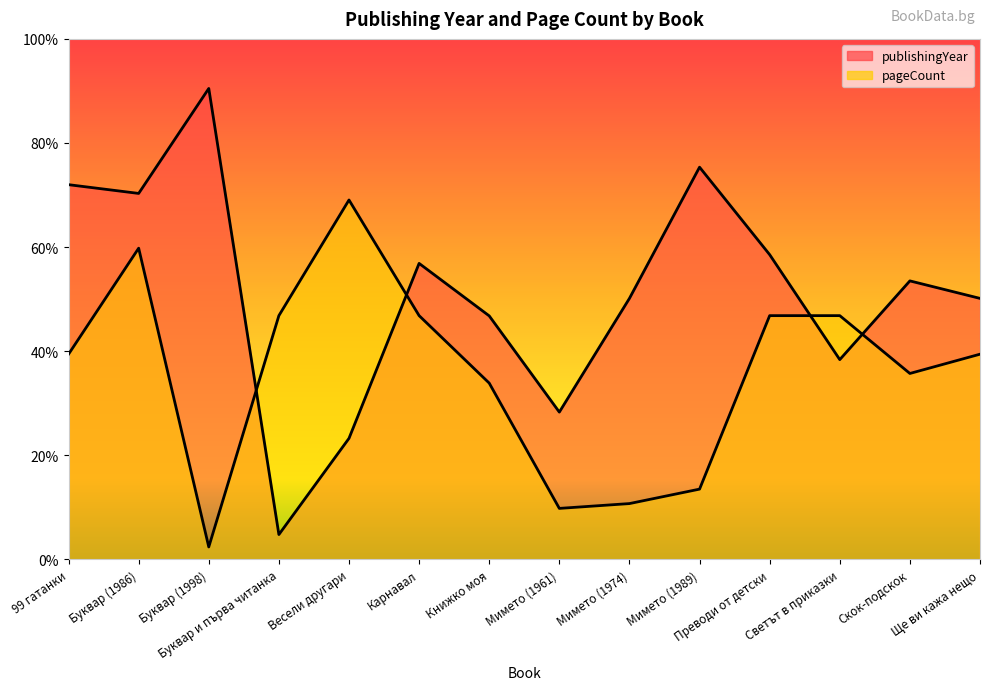

Rank the series at Буквар (1998) from highest to lowest value.

publishingYear, pageCount